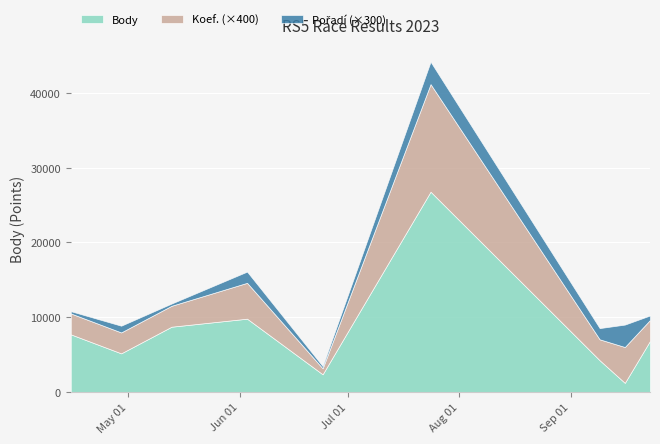

Reading left to right, extract all data points from this chart.

Body: 7707	5165	8730	9804	2360	26800	4243	1212	6832
Koef.: 7	7	7	12	2	36	7	12	7
Pořadí: 1	3	1	5	1	10	5	10	2